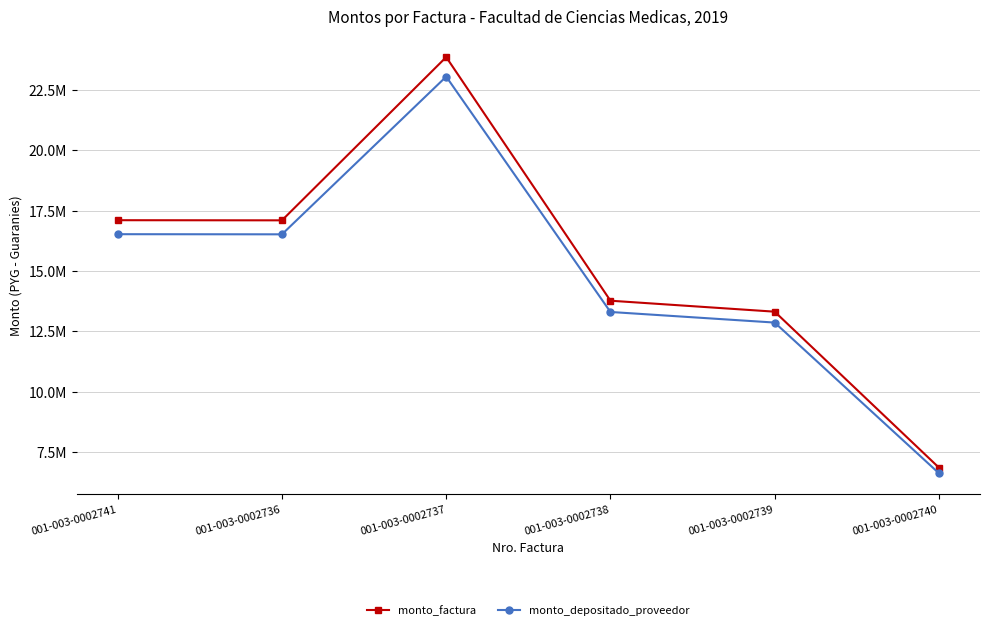

The monto_depositado_proveedor series shows 14943547 at 001-003-0002737. True or false?

False